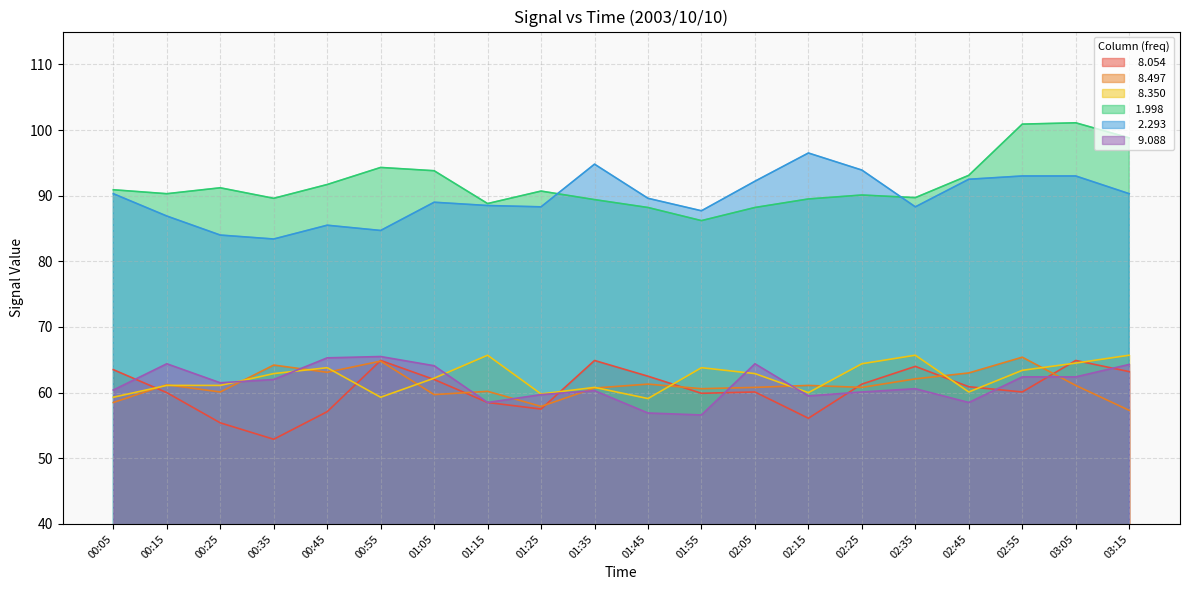

Is it true that   9.088 equals 58.5 at 01:15?

True